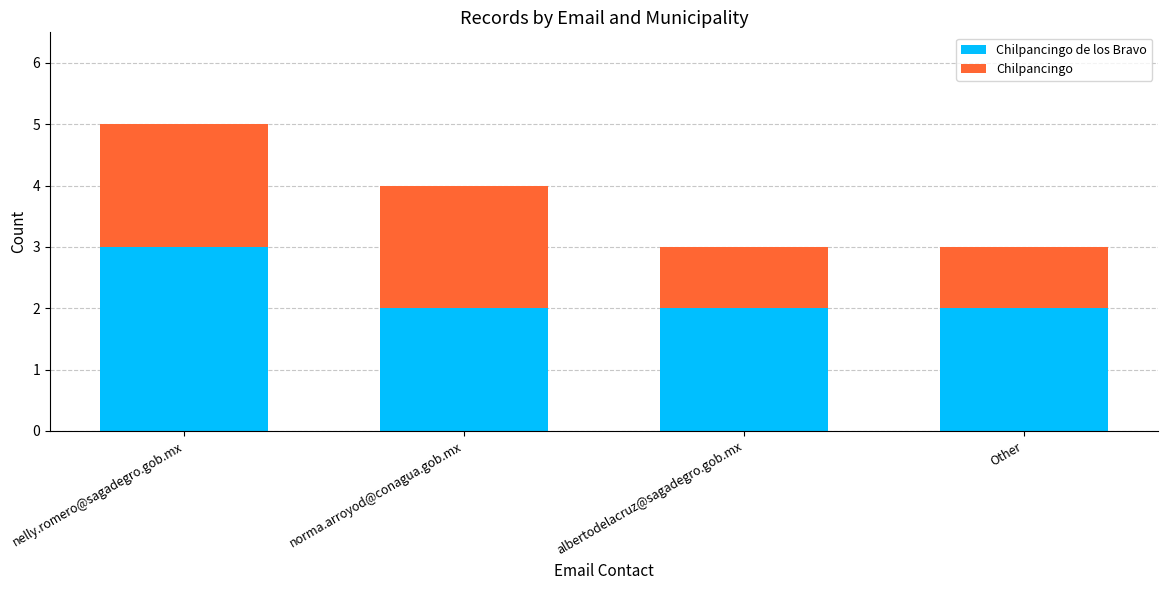

What is the total value across all series at Other?

3